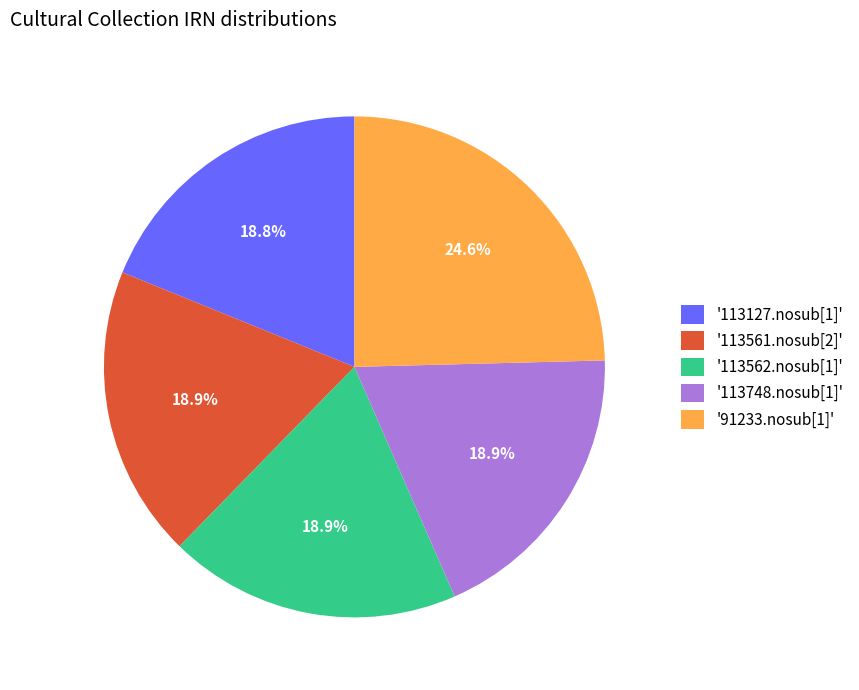

To the nearest percent, what is the difference between the largest and smallest slice percentages?

6%